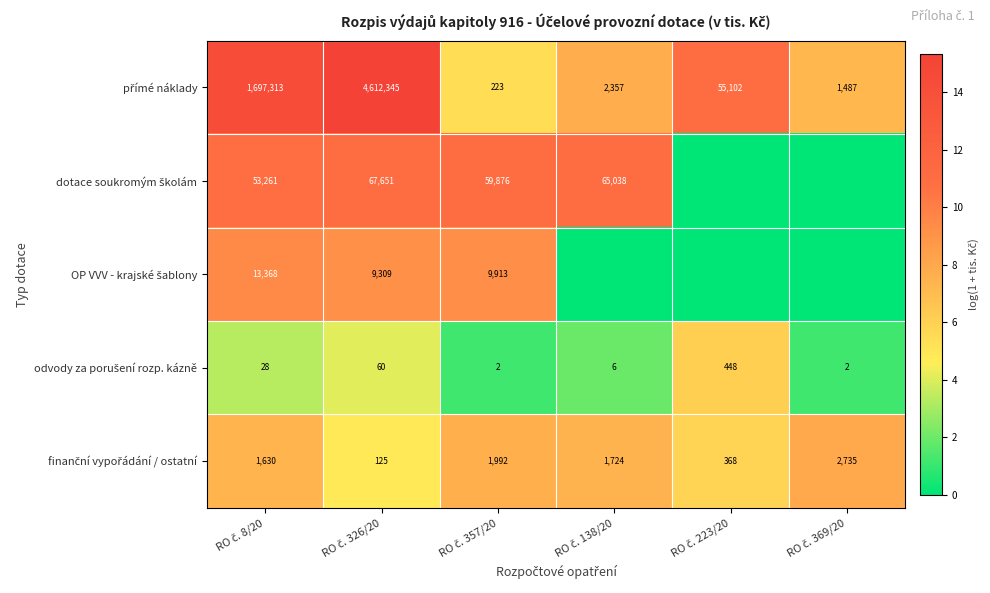

What is the maximum value shown in the chart?

15.3